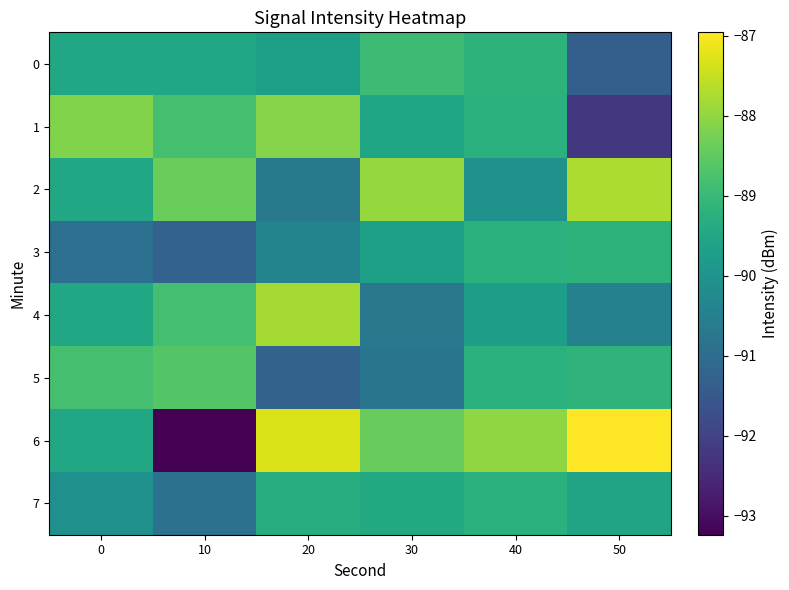

Between 0 and 10, which series saw the biggest shift?

6